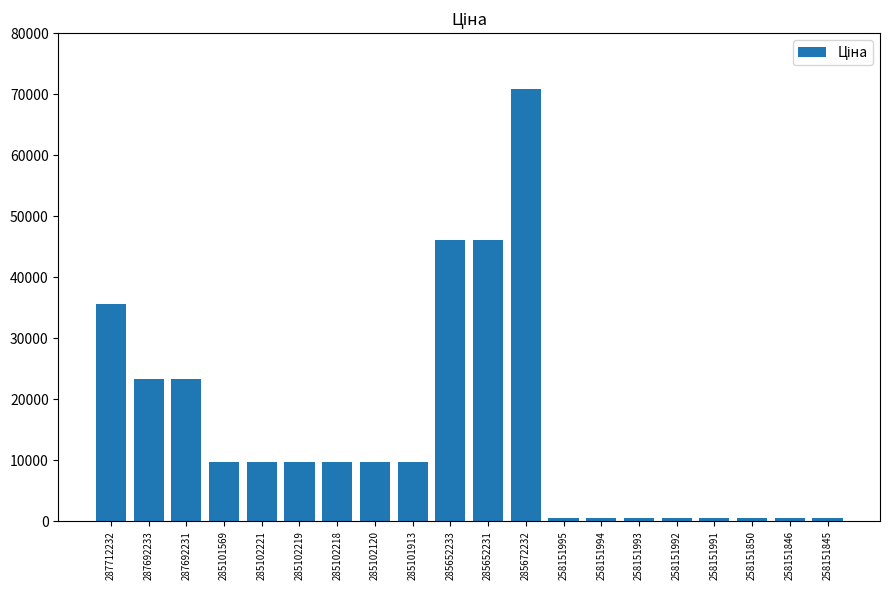

What is the ratio of the value at 285101913 to the value at 285672232?

0.1